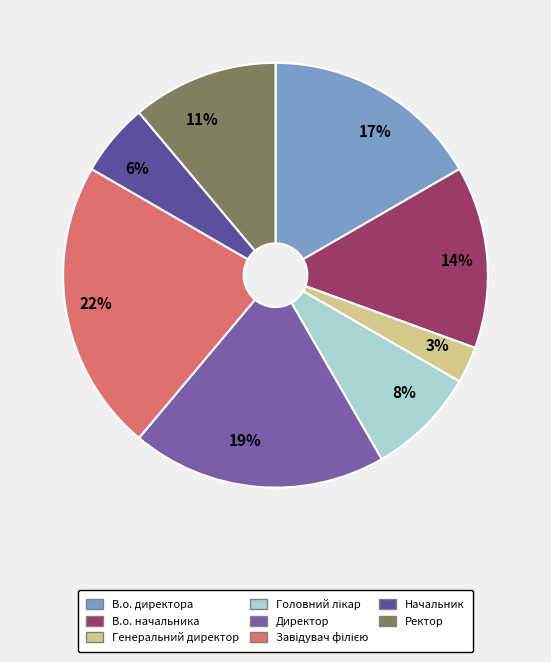

How many segments does this pie chart have?

8